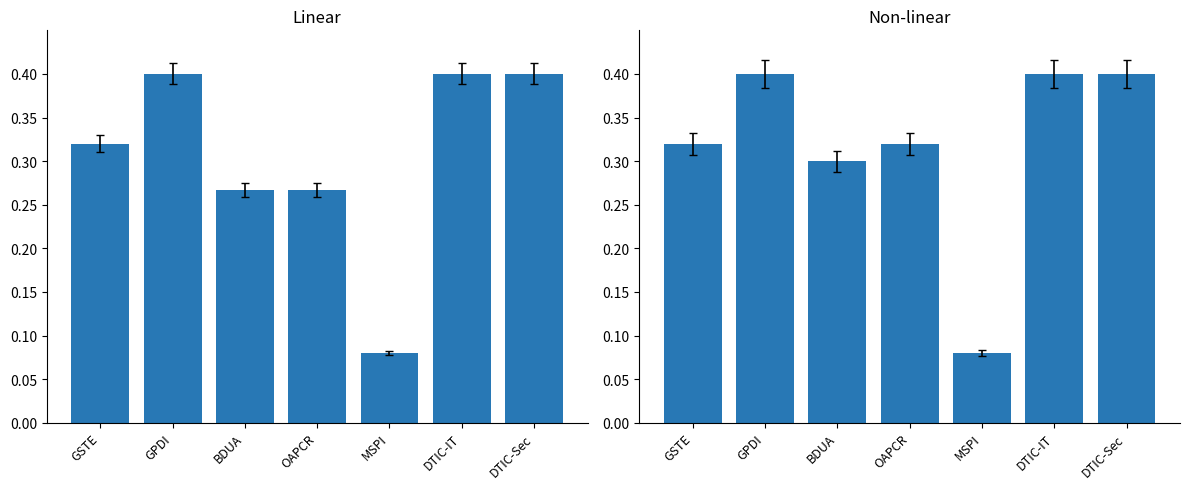

Which category has the highest value in the Linear series?

GPDI